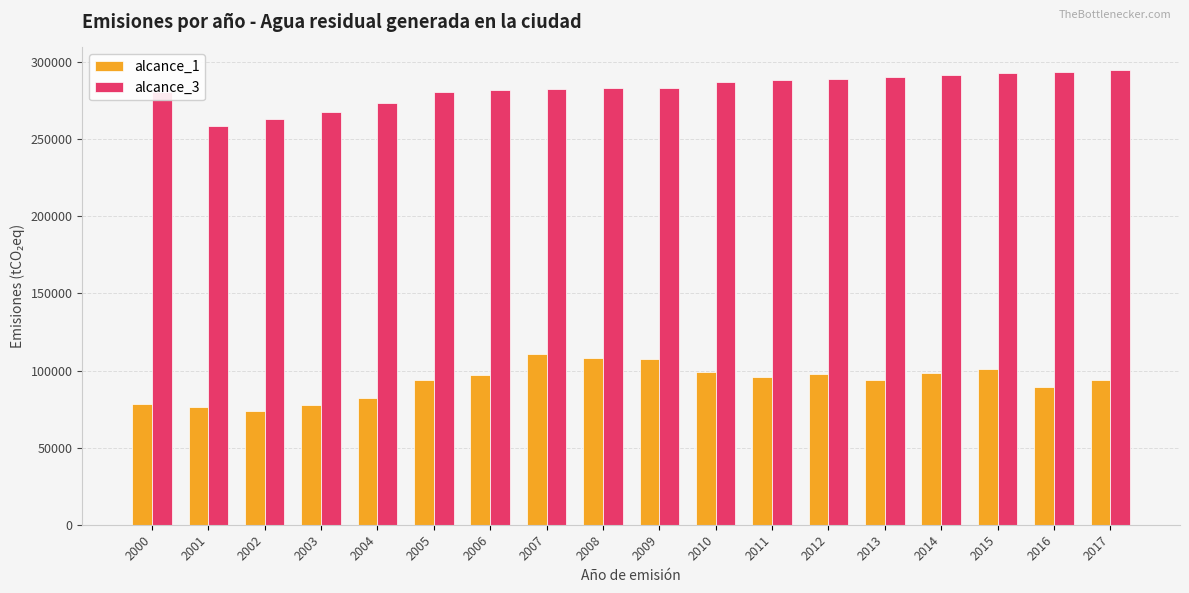

Does the chart contain any negative values?

No